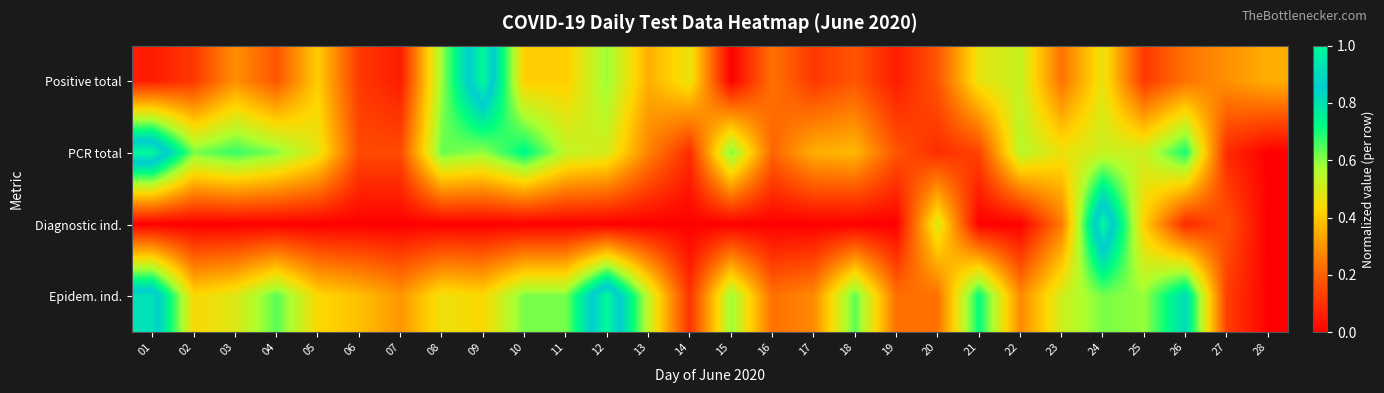

Reading left to right, what are all the values shown in this chart?

Positive total: 01=0.1	02=0.1	03=0.3	04=0.2	05=0.4	06=0.1	07=0.1	08=0.6	09=1.0	10=0.4	11=0.4	12=0.6	13=0.4	14=0.5	15=0.0	16=0.2	17=0.1	18=0.2	19=0.1	20=0.2	21=0.5	22=0.5	23=0.2	24=0.5	25=0.1	26=0.2	27=0.3	28=0.4
PCR total: 01=1.0	02=0.6	03=0.7	04=0.6	05=0.5	06=0.2	07=0.2	08=0.6	09=0.6	10=0.7	11=0.5	12=0.5	13=0.3	14=0.1	15=0.6	16=0.2	17=0.4	18=0.4	19=0.2	20=0.1	21=0.1	22=0.6	23=0.5	24=0.5	25=0.5	26=0.7	27=0.1	28=0.0
Diagnostic ind.: 01=0.0	02=0.0	03=0.0	04=0.0	05=0.0	06=0.0	07=0.0	08=0.0	09=0.0	10=0.0	11=0.0	12=0.0	13=0.0	14=0.0	15=0.0	16=0.0	17=0.0	18=0.0	19=0.0	20=0.5	21=0.0	22=0.0	23=0.2	24=1.0	25=0.4	26=0.1	27=0.2	28=0.0
Epidem. ind.: 01=0.9	02=0.4	03=0.5	04=0.6	05=0.4	06=0.4	07=0.3	08=0.5	09=0.4	10=0.6	11=0.6	12=1.0	13=0.5	14=0.1	15=0.6	16=0.2	17=0.3	18=0.6	19=0.2	20=0.2	21=0.7	22=0.3	23=0.5	24=0.6	25=0.6	26=0.8	27=0.1	28=0.0